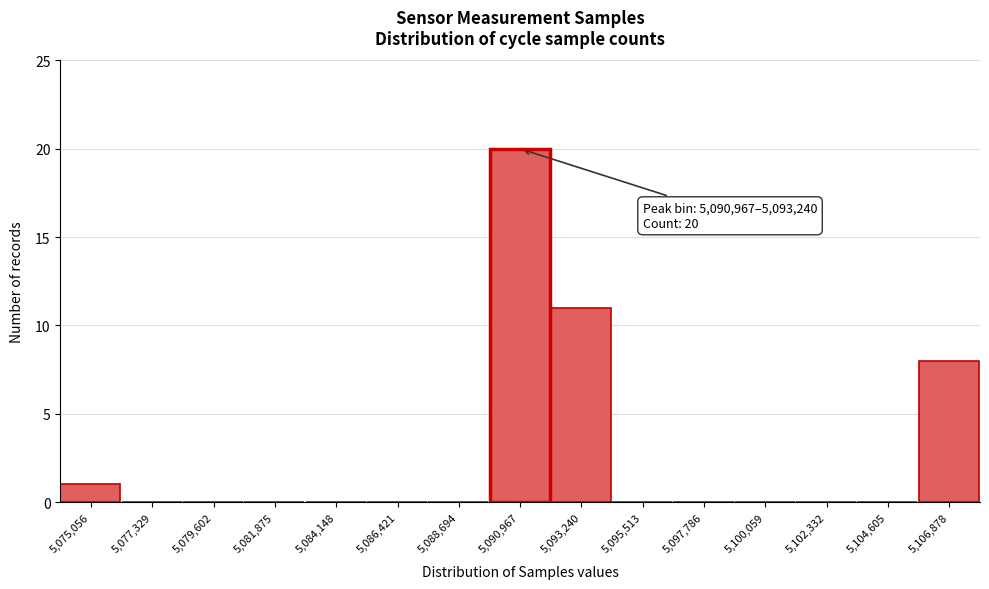

Reading left to right, transcribe all the data shown in this chart.

5,075,056=1	5,077,329=0	5,079,602=0	5,081,875=0	5,084,148=0	5,086,421=0	5,088,694=0	5,090,967=20	5,093,240=11	5,095,513=0	5,097,786=0	5,100,059=0	5,102,332=0	5,104,605=0	5,106,878=8